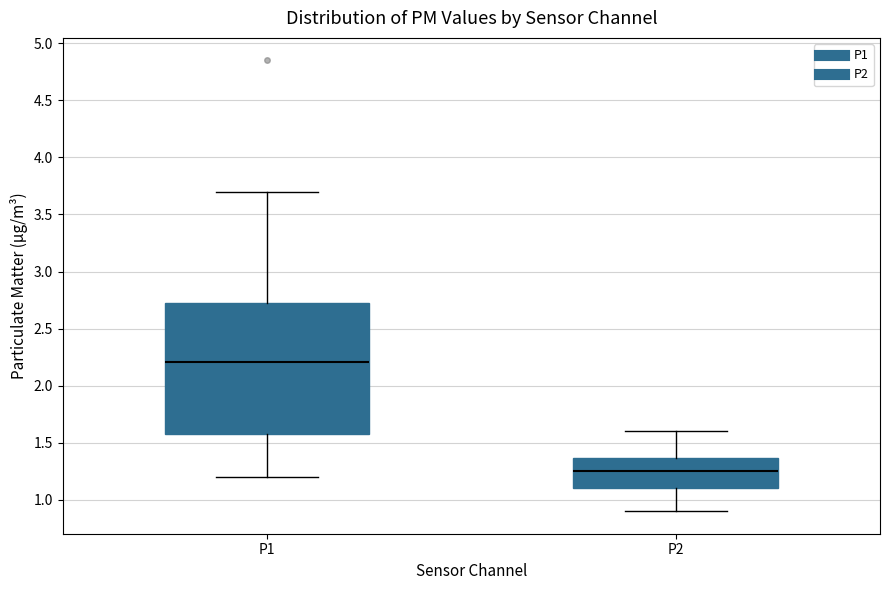

Reading left to right, read every box against the y-axis: the position of its median line, the range the box covers, and the ends of its whiskers. The values are not printed on the chart, so give them approximately, as read against the axis.

P1: median 2.20, box 1.60 to 2.70, whiskers 1.20 to 3.70
P2: median 1.25, box 1.10 to 1.35, whiskers 0.90 to 1.60